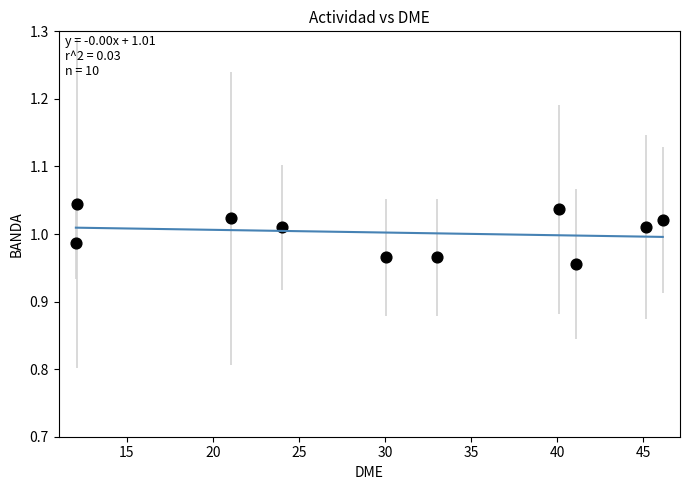

What is the average X value?

30.5